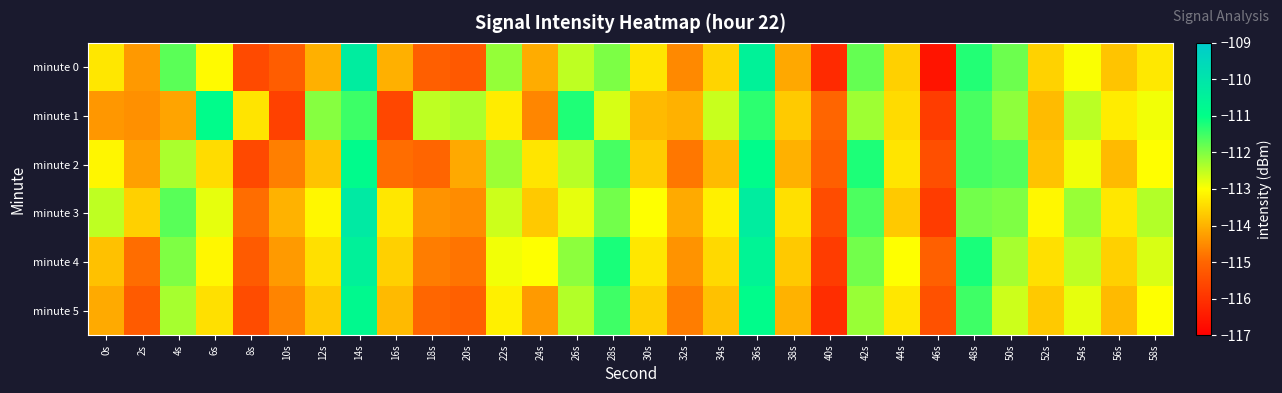

Reading left to right, transcribe all the data shown in this chart.

minute 0: 0s=-113.3	2s=-114.3	4s=-111.7	6s=-113.1	8s=-115.5	10s=-115.2	12s=-114.0	14s=-110.3	16s=-114.0	18s=-115.1	20s=-115.2	22s=-112.2	24s=-114.1	26s=-112.5	28s=-112.0	30s=-113.3	32s=-114.5	34s=-113.6	36s=-110.5	38s=-114.1	40s=-116.2	42s=-111.8	44s=-113.6	46s=-116.6	48s=-111.3	50s=-111.9	52s=-113.6	54s=-113.0	56s=-113.8	58s=-113.3
minute 1: 0s=-114.4	2s=-114.5	4s=-114.2	6s=-110.9	8s=-113.4	10s=-115.7	12s=-112.0	14s=-111.5	16s=-115.6	18s=-112.5	20s=-112.3	22s=-113.2	24s=-114.6	26s=-111.2	28s=-112.7	30s=-113.9	32s=-114.0	34s=-112.6	36s=-111.3	38s=-113.7	40s=-115.0	42s=-112.2	44s=-113.5	46s=-115.8	48s=-111.6	50s=-112.1	52s=-113.9	54s=-112.5	56s=-113.2	58s=-112.9
minute 2: 0s=-113.1	2s=-114.2	4s=-112.3	6s=-113.5	8s=-115.6	10s=-114.7	12s=-113.8	14s=-110.9	16s=-114.9	18s=-115.0	20s=-114.1	22s=-112.2	24s=-113.3	26s=-112.5	28s=-111.6	30s=-113.7	32s=-114.8	34s=-113.9	36s=-110.9	38s=-114.0	40s=-115.1	42s=-111.2	44s=-113.3	46s=-115.5	48s=-111.6	50s=-111.7	52s=-113.8	54s=-112.9	56s=-113.9	58s=-113.0
minute 3: 0s=-112.5	2s=-113.6	4s=-111.7	6s=-112.8	8s=-114.9	10s=-114.0	12s=-113.1	14s=-110.2	16s=-113.3	18s=-114.4	20s=-114.5	22s=-112.6	24s=-113.7	26s=-112.8	28s=-111.9	30s=-113.0	32s=-114.1	34s=-113.2	36s=-110.3	38s=-113.4	40s=-115.5	42s=-111.6	44s=-113.7	46s=-115.8	48s=-111.9	50s=-112.0	52s=-113.1	54s=-112.2	56s=-113.3	58s=-112.4
minute 4: 0s=-113.8	2s=-114.9	4s=-112.0	6s=-113.1	8s=-115.2	10s=-114.3	12s=-113.4	14s=-110.5	16s=-113.6	18s=-114.7	20s=-114.8	22s=-112.9	24s=-113.0	26s=-112.1	28s=-111.2	30s=-113.3	32s=-114.4	34s=-113.5	36s=-110.6	38s=-113.7	40s=-115.8	42s=-111.9	44s=-113.0	46s=-115.1	48s=-111.2	50s=-112.3	52s=-113.4	54s=-112.5	56s=-113.6	58s=-112.7
minute 5: 0s=-114.1	2s=-115.2	4s=-112.3	6s=-113.4	8s=-115.5	10s=-114.6	12s=-113.7	14s=-110.8	16s=-113.9	18s=-115.0	20s=-115.1	22s=-113.2	24s=-114.3	26s=-112.4	28s=-111.5	30s=-113.6	32s=-114.7	34s=-113.8	36s=-110.9	38s=-114.0	40s=-116.1	42s=-112.2	44s=-113.3	46s=-115.4	48s=-111.5	50s=-112.6	52s=-113.7	54s=-112.8	56s=-113.9	58s=-113.0